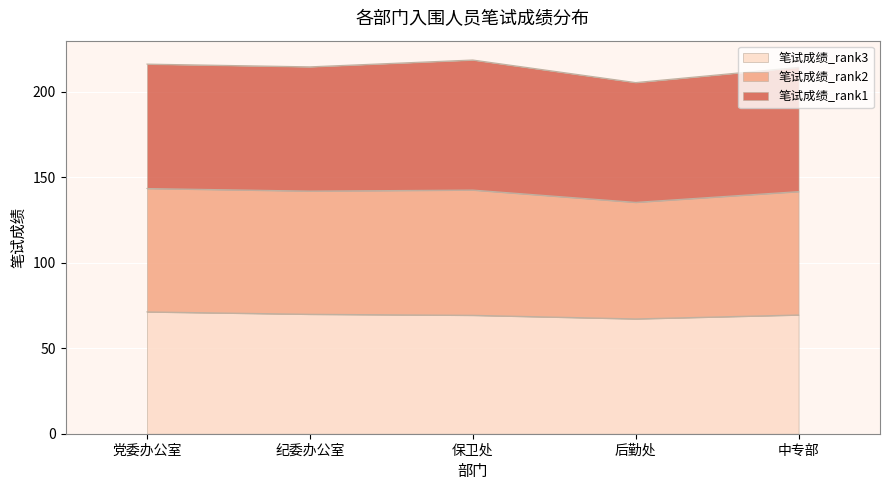

At which category does 笔试成绩_rank2 reach its first local peak?

保卫处